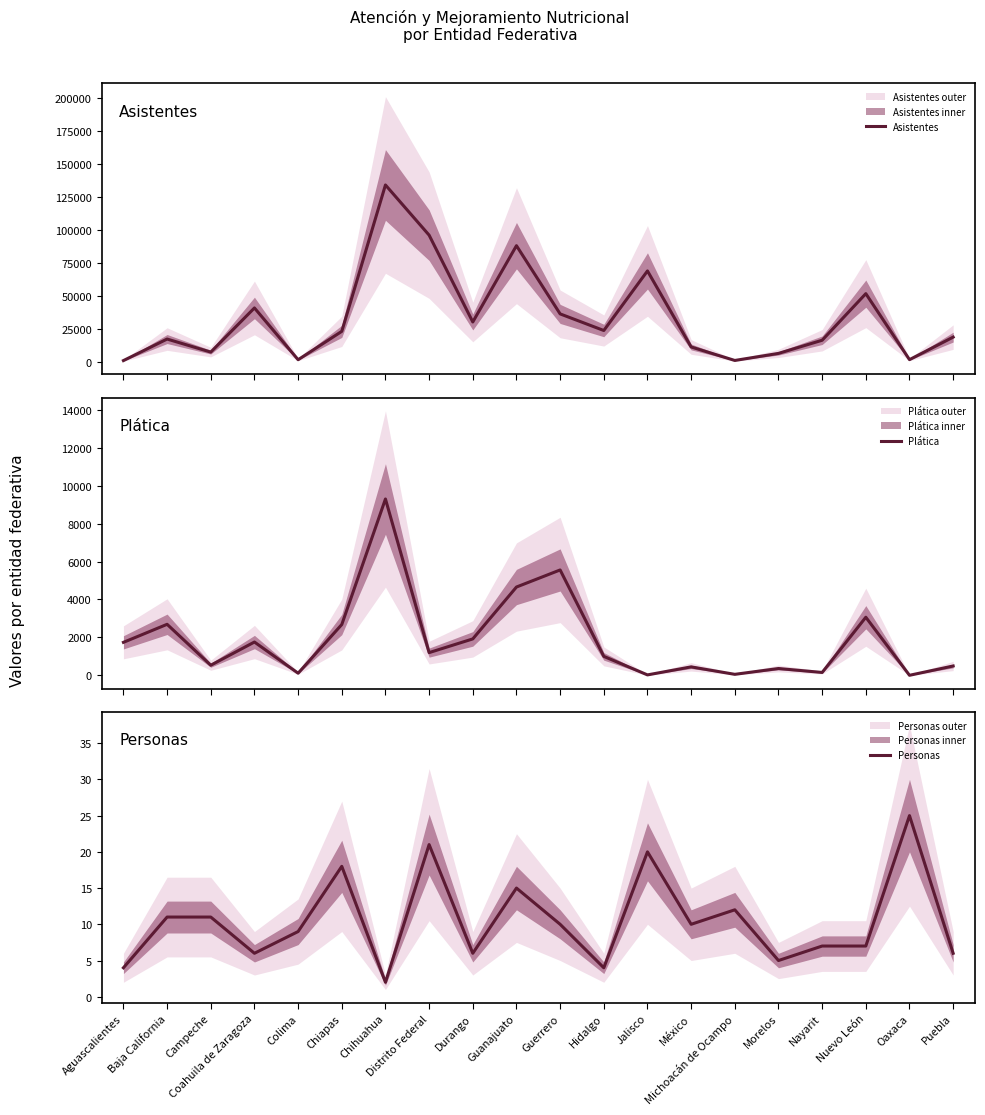

Reading left to right, list all the values displayed in this chart.

Asistentes: Aguascalientes=794	Baja California=17136	Campeche=7232	Coahuila de Zaragoza=40730	Colima=1443	Chiapas=22971	Chihuahua=134025	Distrito Federal=95940	Durango=30072	Guanajuato=87966	Guerrero=36210	Hidalgo=23611	Jalisco=68810	México=11126	Michoacán de Ocampo=887	Morelos=6245	Nayarit=16228	Nuevo León=51573	Oaxaca=1500	Puebla=18597
Plática: Aguascalientes=1739	Baja California=2690	Campeche=532	Coahuila de Zaragoza=1756	Colima=111	Chiapas=2679	Chihuahua=9298	Distrito Federal=1197	Durango=1920	Guanajuato=4656	Guerrero=5556	Hidalgo=999	Jalisco=22	México=445	Michoacán de Ocampo=52	Morelos=359	Nayarit=151	Nuevo León=3063	Oaxaca=1	Puebla=492
Personas: Aguascalientes=4	Baja California=11	Campeche=11	Coahuila de Zaragoza=6	Colima=9	Chiapas=18	Chihuahua=2	Distrito Federal=21	Durango=6	Guanajuato=15	Guerrero=10	Hidalgo=4	Jalisco=20	México=10	Michoacán de Ocampo=12	Morelos=5	Nayarit=7	Nuevo León=7	Oaxaca=25	Puebla=6